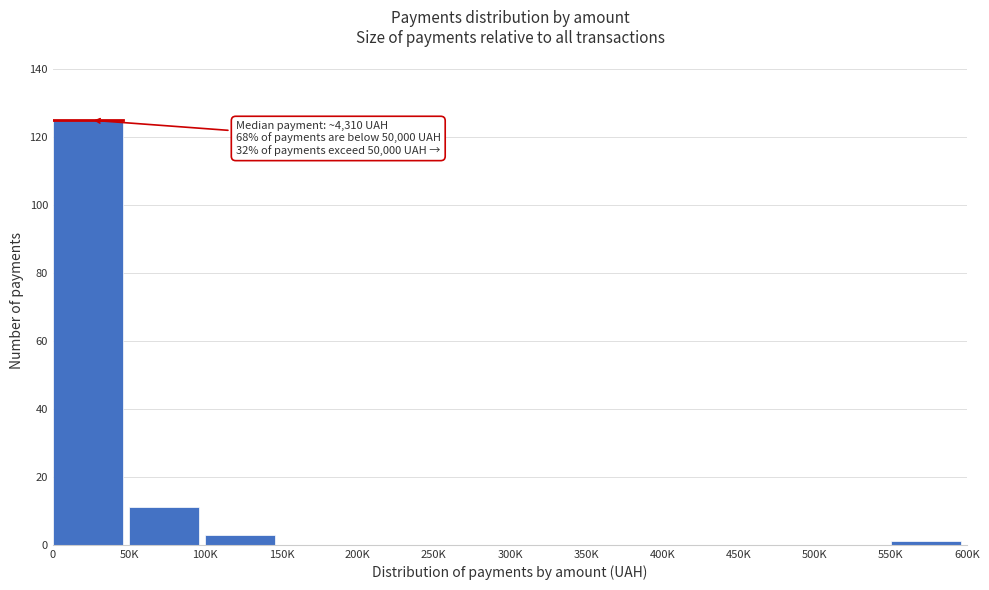

Reading left to right, list all the values displayed in this chart.

0=125	50K=11	100K=3	150K=0	200K=0	250K=0	300K=0	350K=0	400K=0	450K=0	500K=0	550K=1